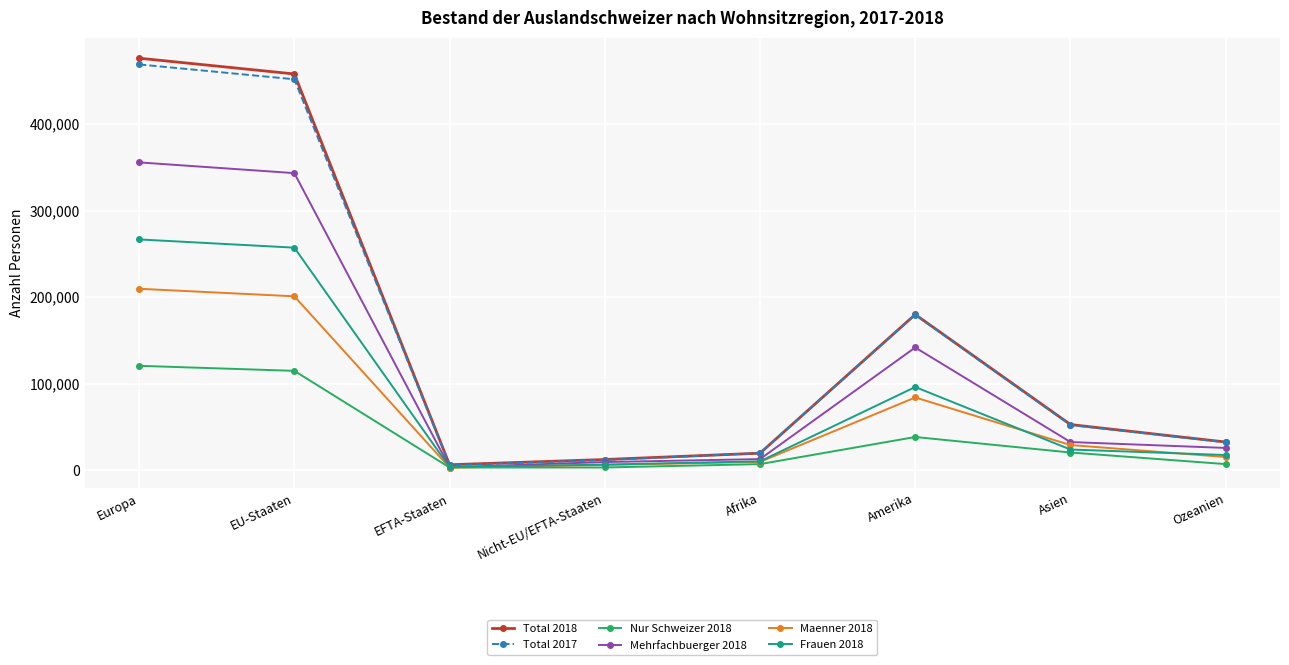

What is the spread (max minus min) of values at Asien?

32336